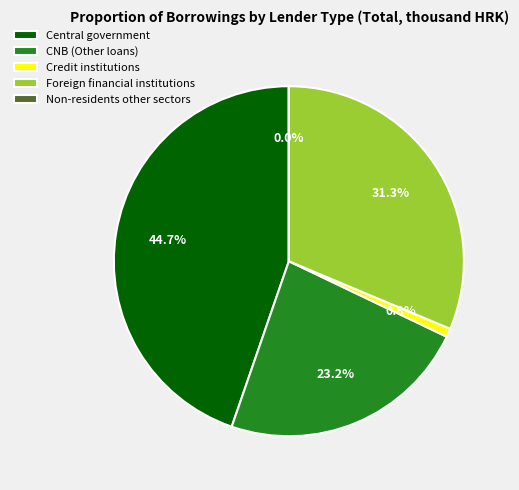

To the nearest percent, what is the combined percentage of Foreign financial institutions and Central government?

76%